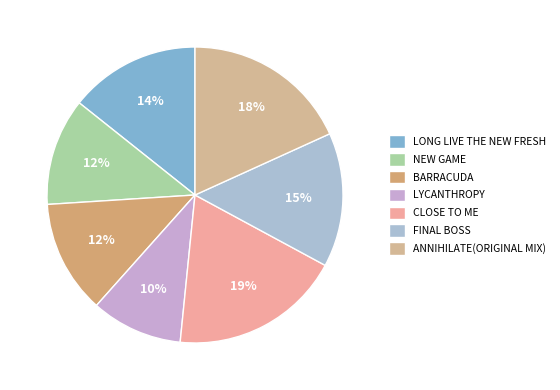

Rank the categories by value from highest to lowest.

CLOSE TO ME, ANNIHILATE(ORIGINAL MIX), FINAL BOSS, LONG LIVE THE NEW FRESH, BARRACUDA, NEW GAME, LYCANTHROPY